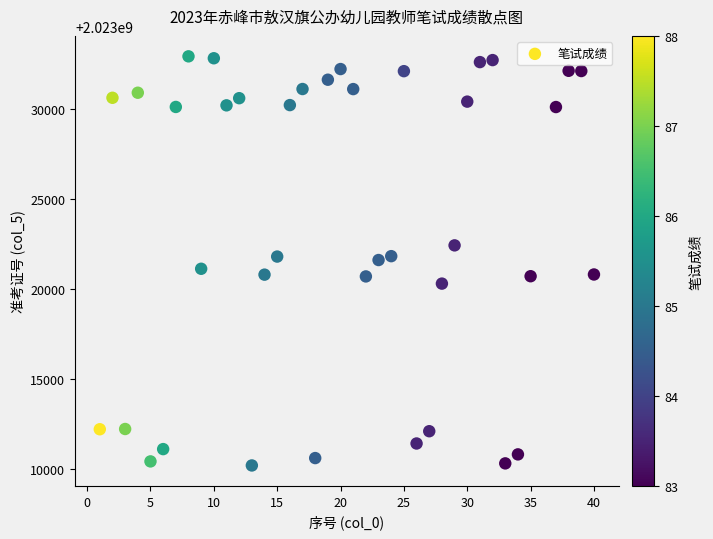

What is the range of Y values (max minus min)?

22725